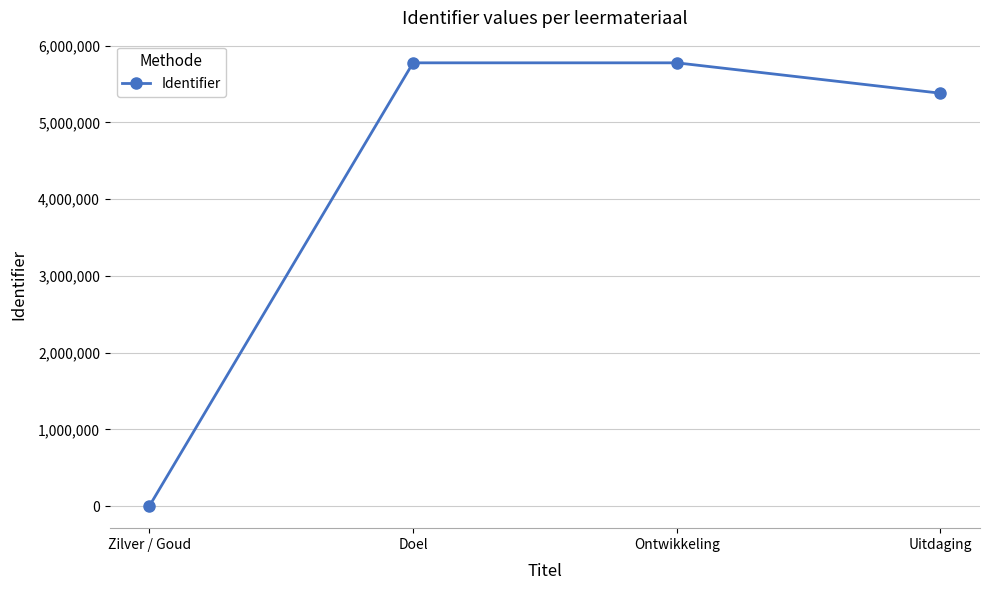

What is the label of the 2nd point from the left?

Doel